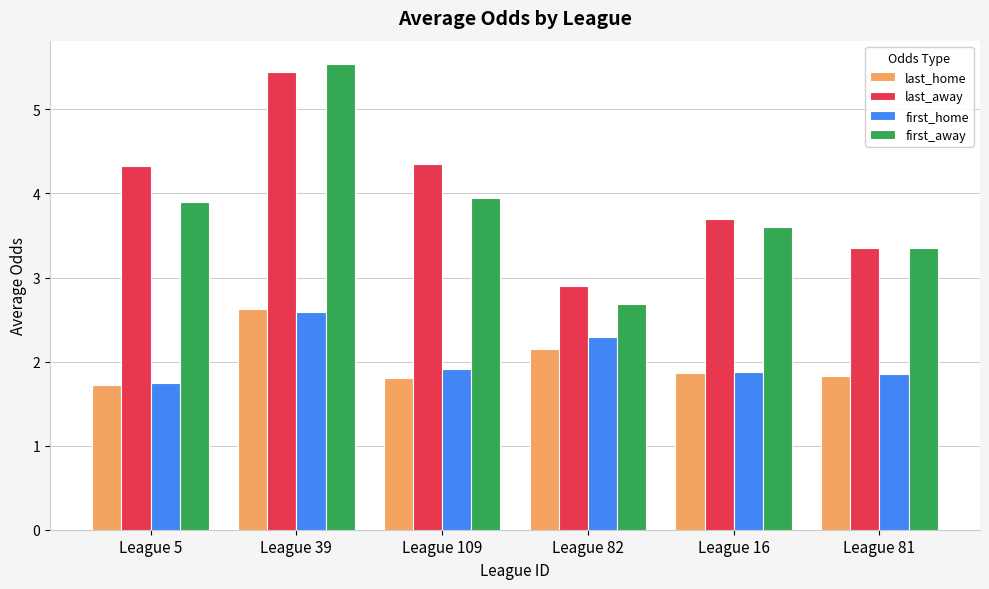

Which label corresponds to the smallest value in the chart?

League 5